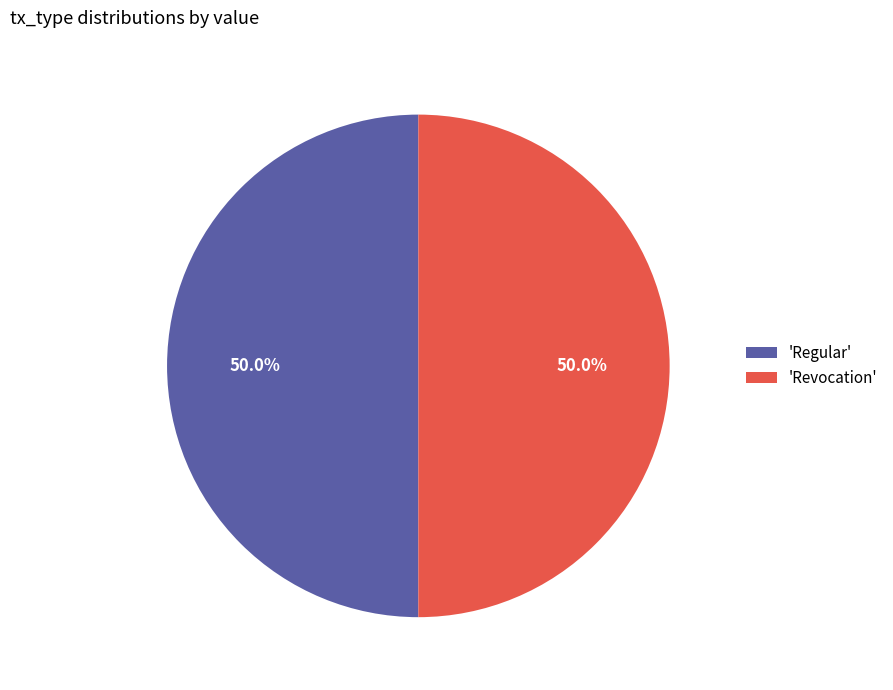

How many slices are in this pie chart?

2